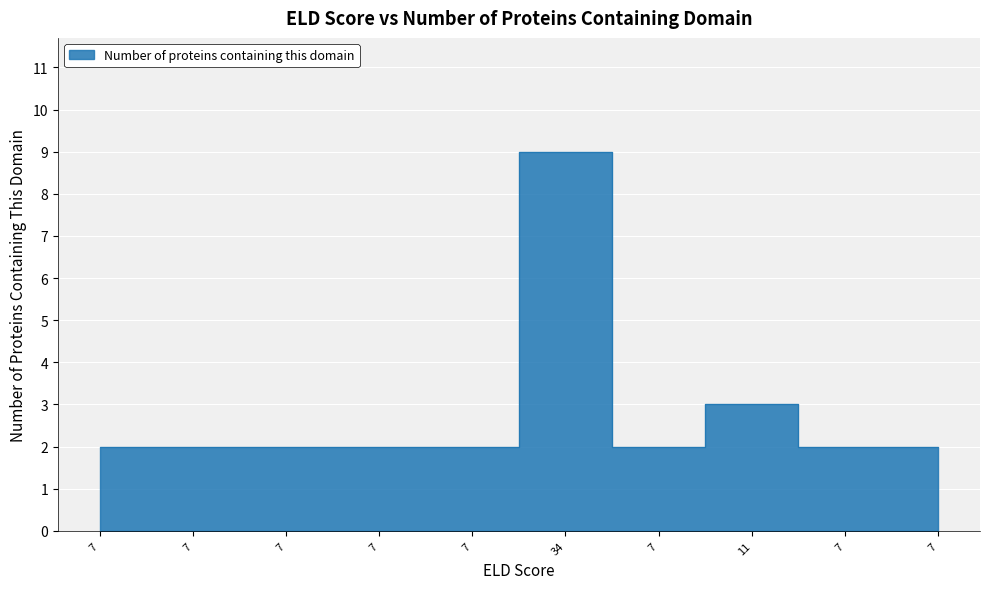

Is this an area chart (filled region under the line)?

No